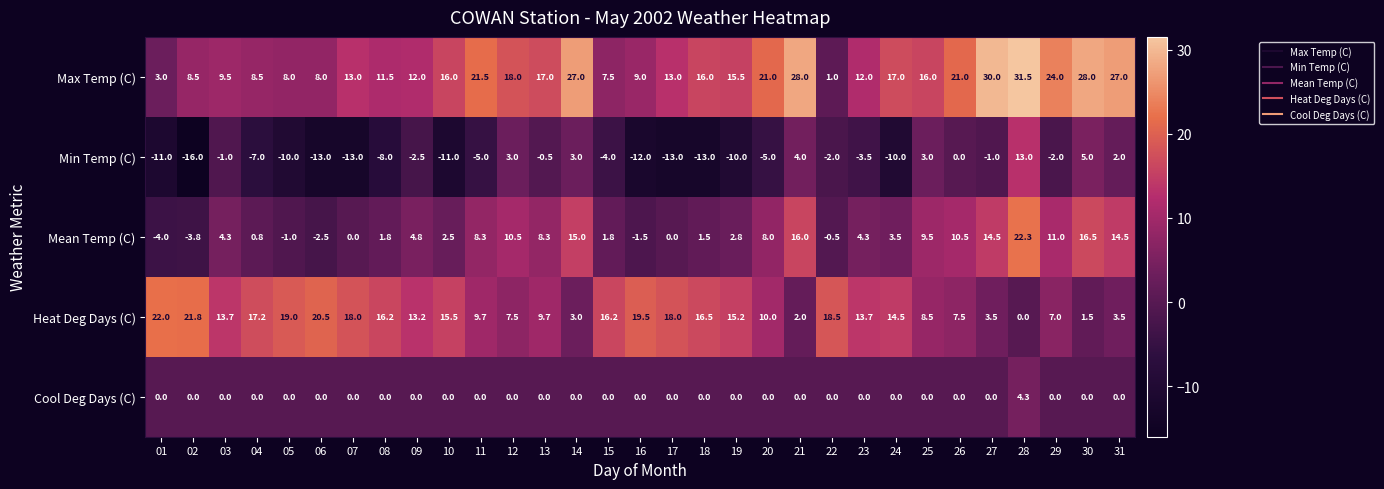

Which category has the highest value in the Cool Deg Days (C) series?

28